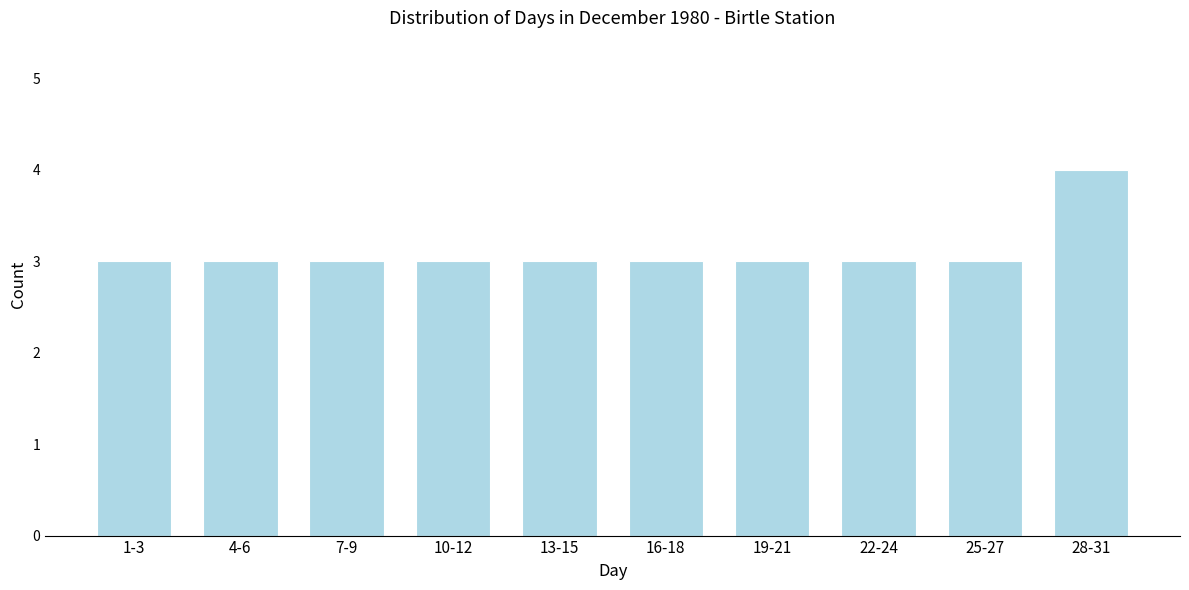

Reading left to right, list all the values displayed in this chart.

3	3	3	3	3	3	3	3	3	4